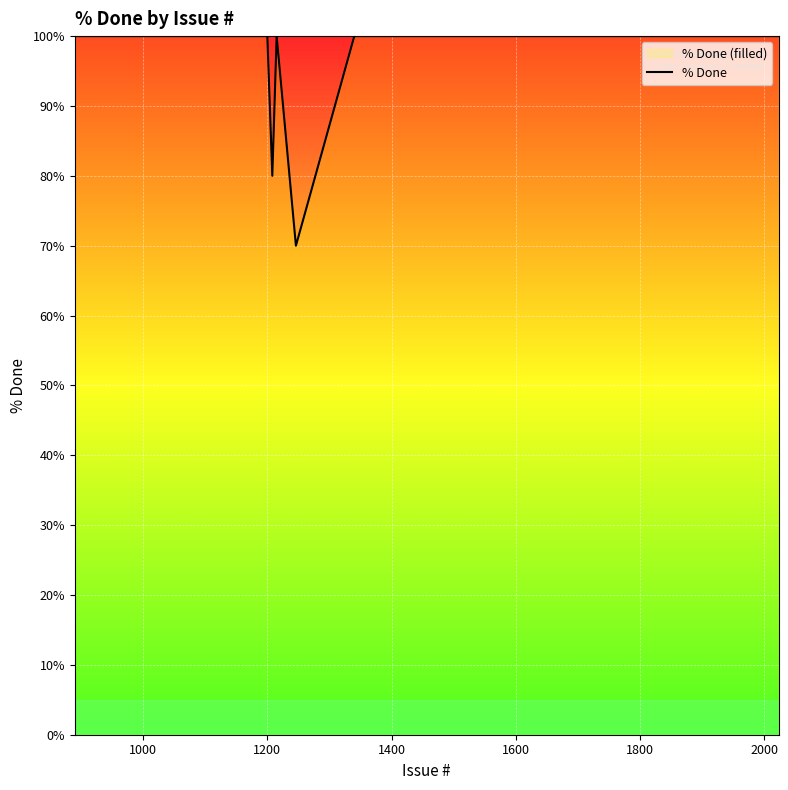

What is the maximum value shown in the chart?

100